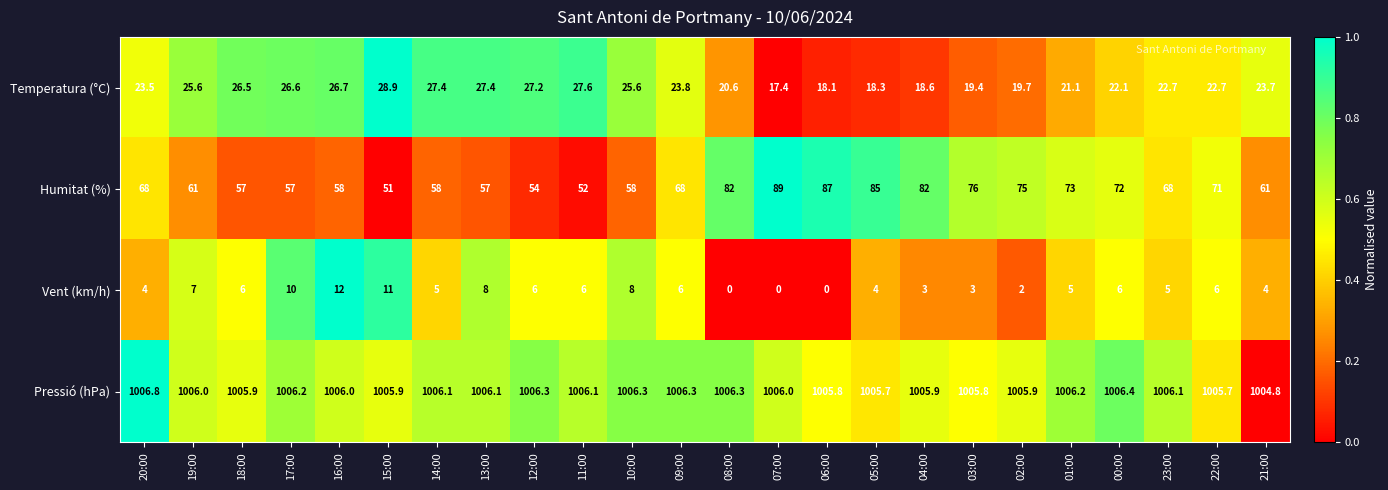

Rank the series at 18:00 from highest to lowest value.

Pressió (hPa), Humitat (%), Temperatura (°C), Vent (km/h)